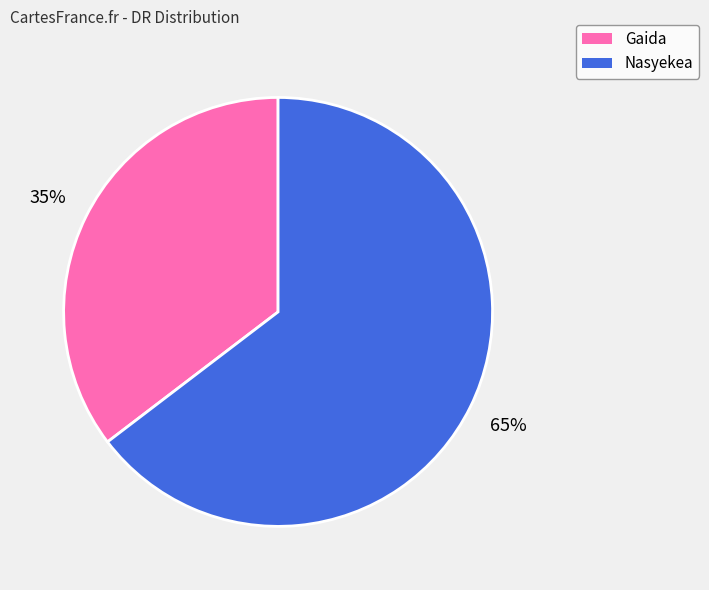

To the nearest percent, what portion does Nasyekea represent?

65%